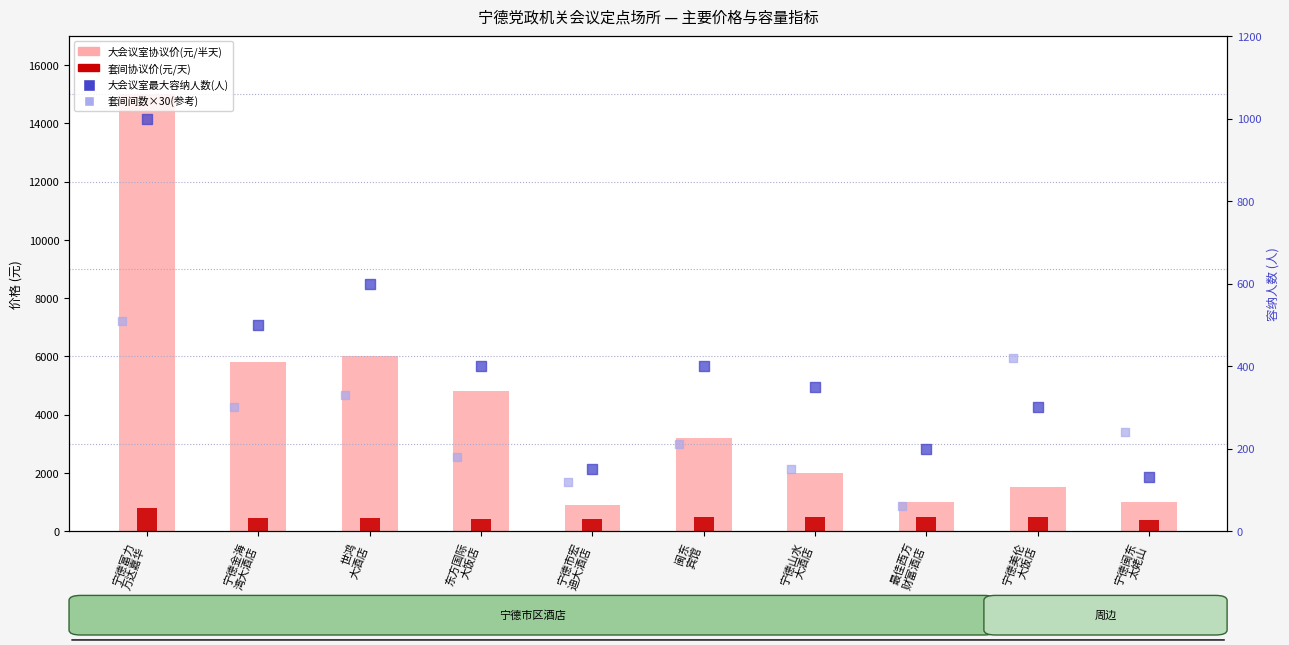

At how many categories does at least one series exceed 14346?

1